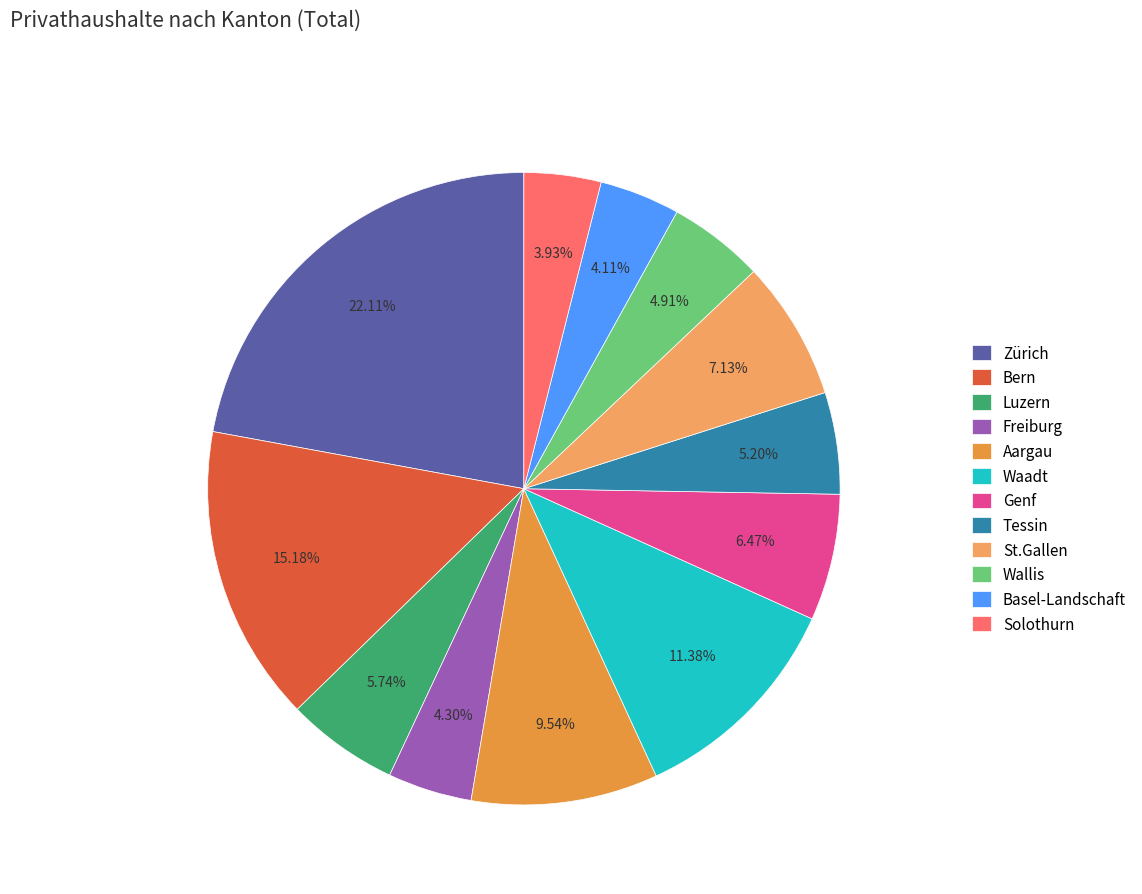

Which has a higher value, Luzern or Zürich?

Zürich